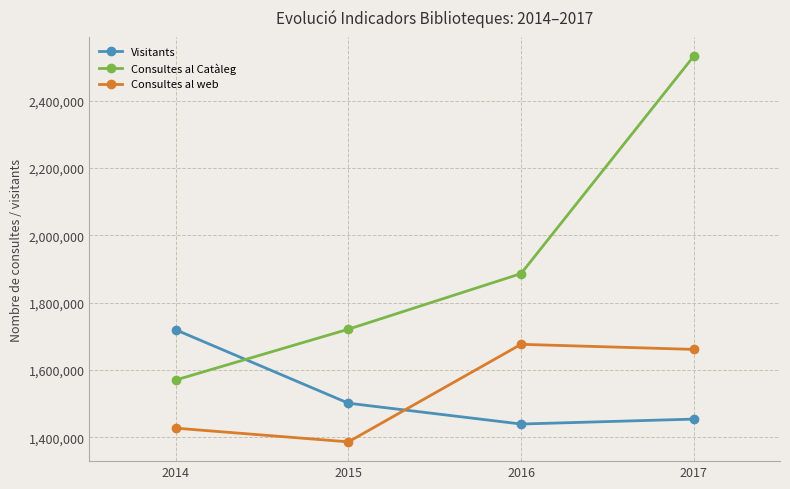

How many lines are shown in the chart?

3